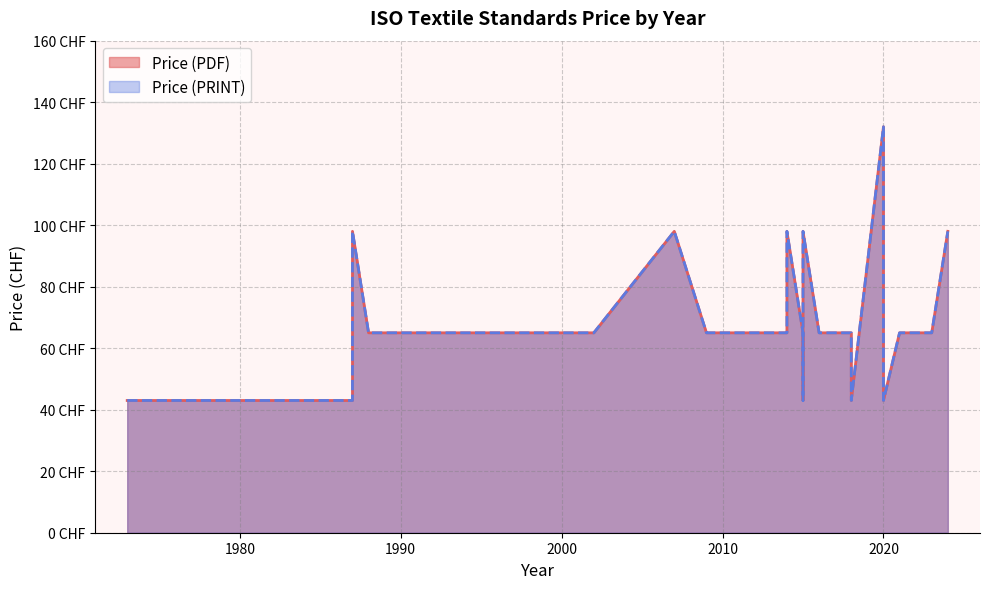

Which series has the largest total across all categories?

Price (PDF)